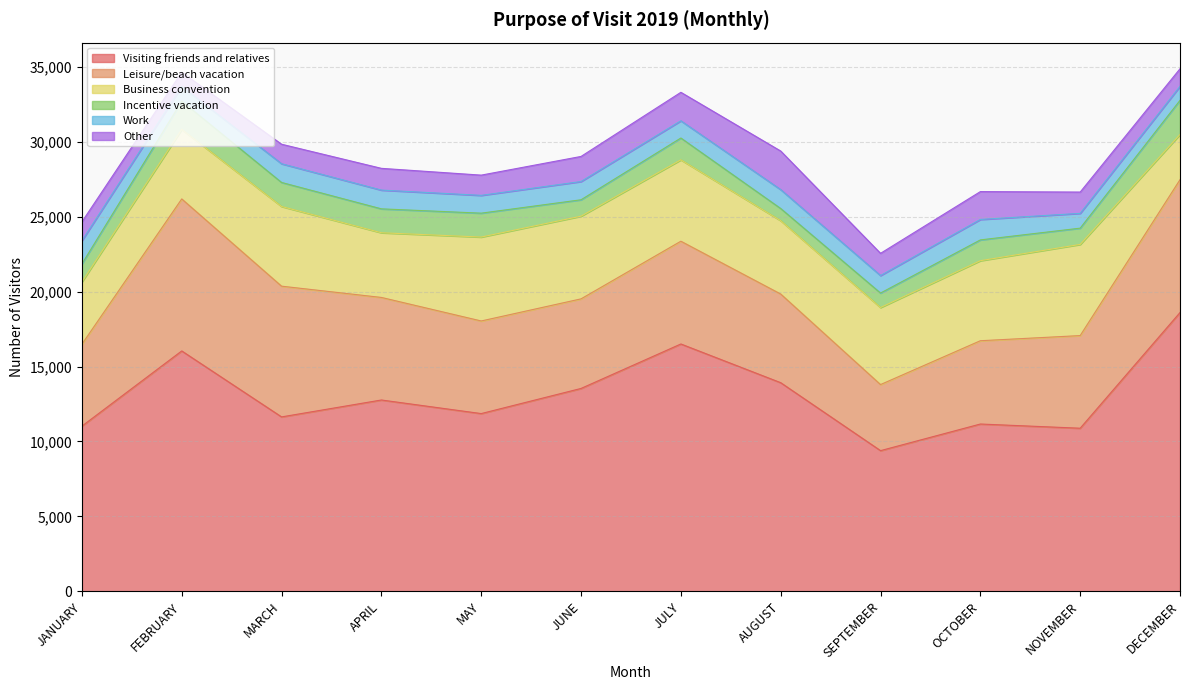

What is the difference between the second highest and minimum values in the Work series?

430